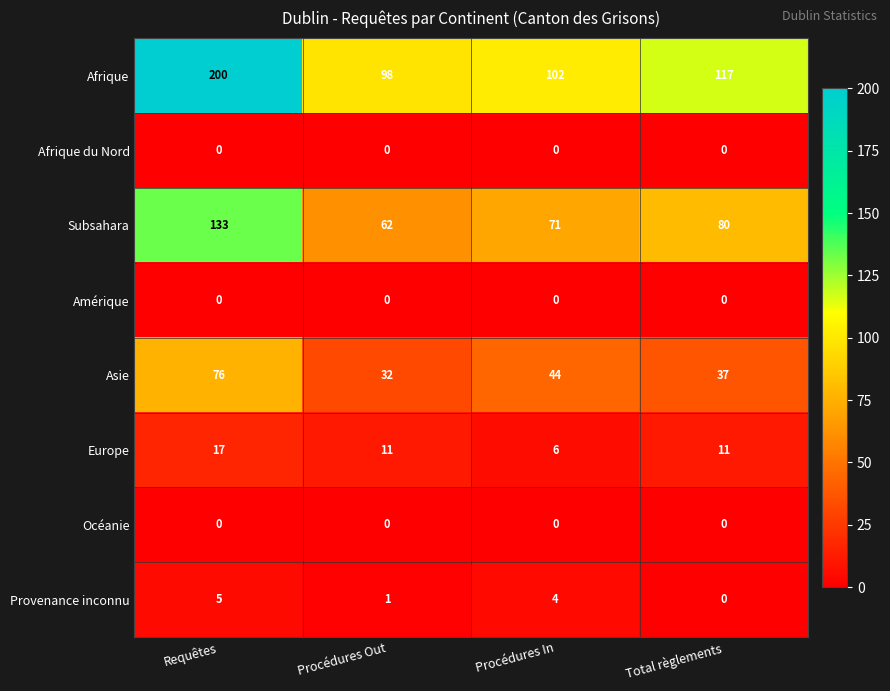

The value of Subsahara at Procédures Out is 108. True or false?

False